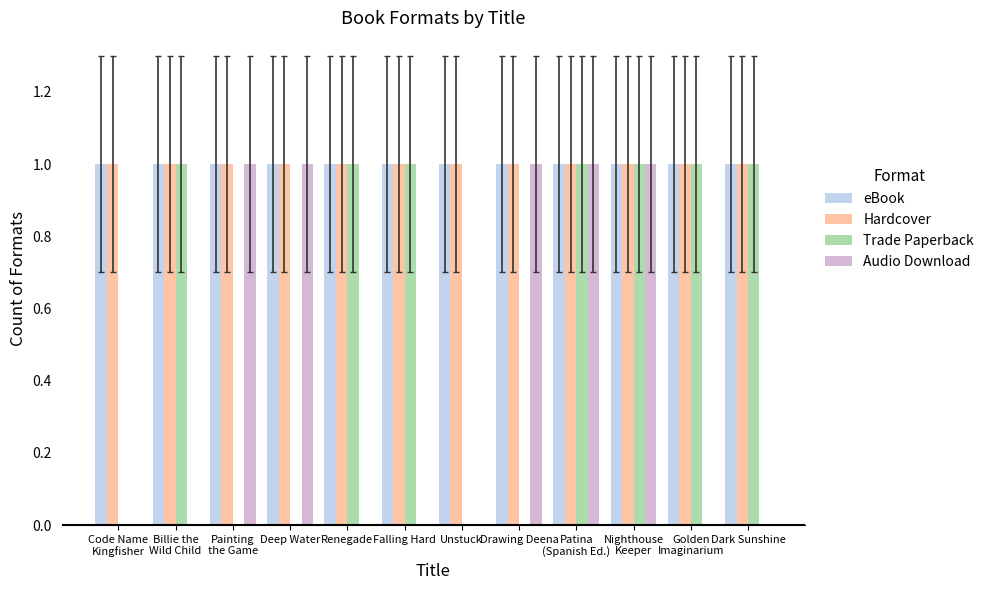

What is the total value across all series at Renegade?

3